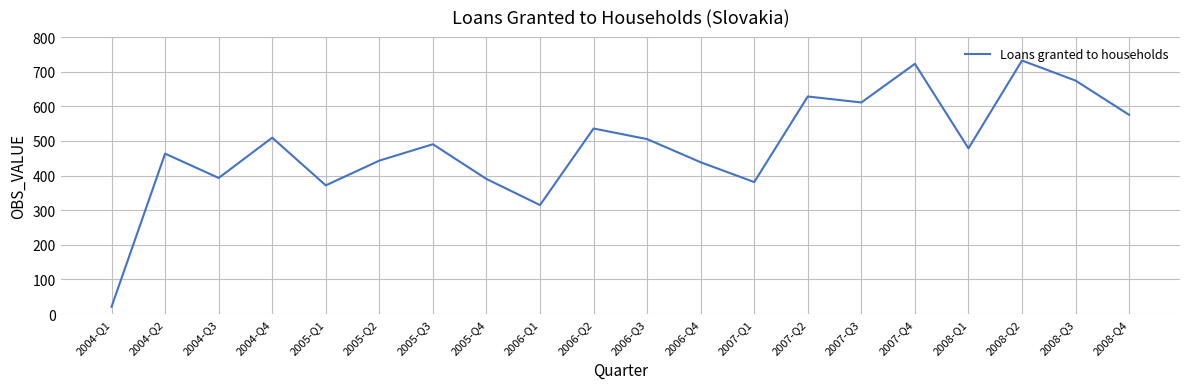

What is the minimum value shown in the chart?

21.1